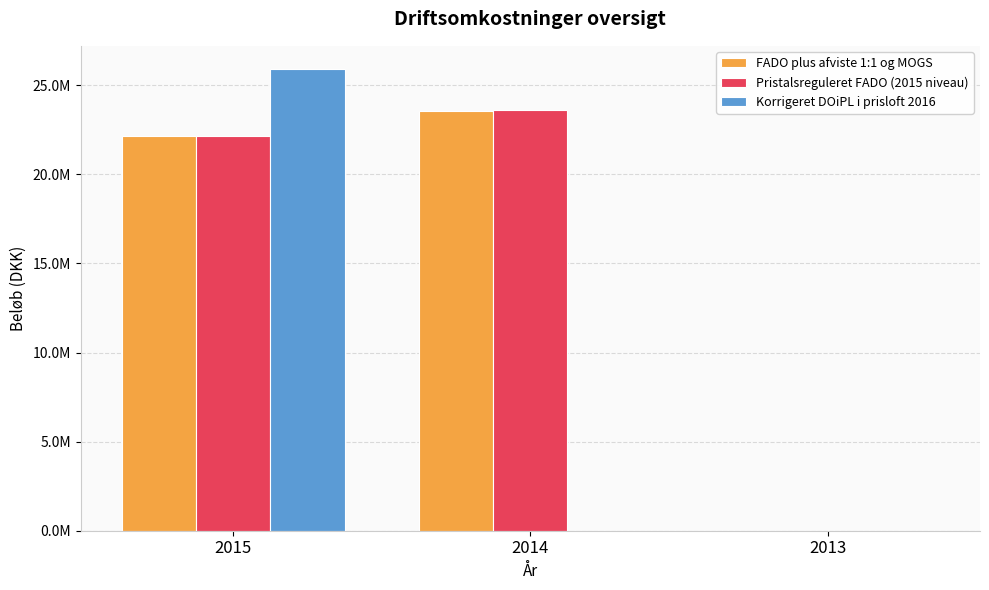

Reading left to right, extract all data points from this chart.

FADO plus afviste 1:1 og MOGS: 22134133.0	23579156.5	0.0
Pristalsreguleret FADO (2015 niveau): 22134133.0	23598019.8	0.0
Korrigeret DOiPL i prisloft 2016: 25917469.8	0.0	0.0